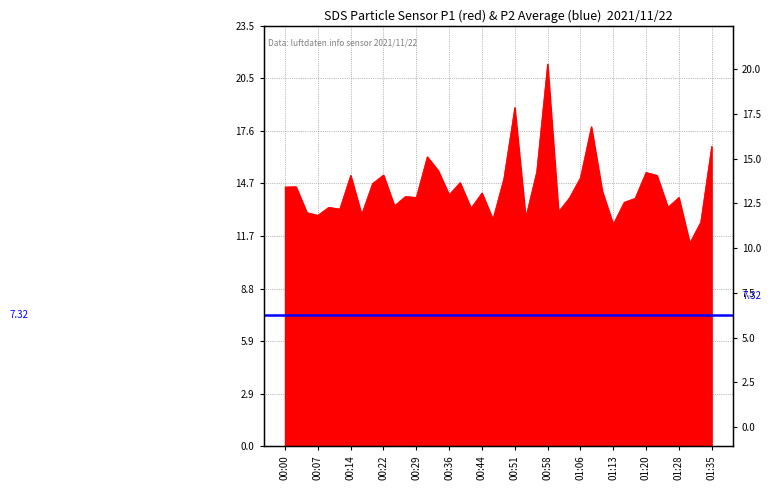

What value does the data have at 01:08?

17.9